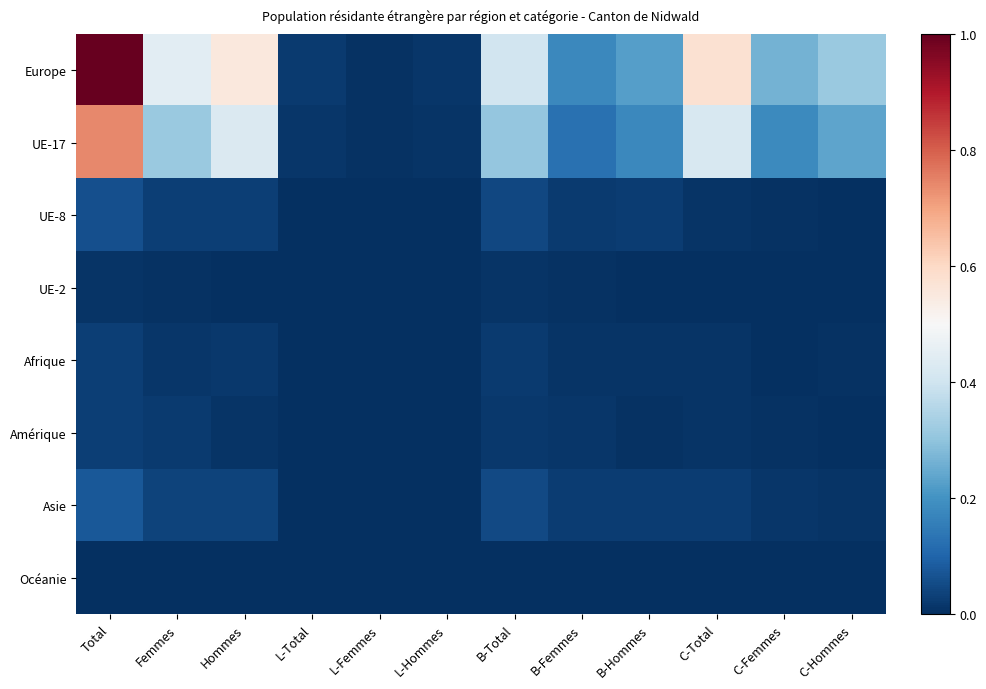

Reading left to right, what are all the values shown in this chart?

Europe: Total=1.0	Femmes=0.4	Hommes=0.6	L-Total=0.0	L-Femmes=0.0	L-Hommes=0.0	B-Total=0.4	B-Femmes=0.2	B-Hommes=0.2	C-Total=0.6	C-Femmes=0.3	C-Hommes=0.3
UE-17: Total=0.7	Femmes=0.3	Hommes=0.4	L-Total=0.0	L-Femmes=0.0	L-Hommes=0.0	B-Total=0.3	B-Femmes=0.1	B-Hommes=0.2	C-Total=0.4	C-Femmes=0.2	C-Hommes=0.2
UE-8: Total=0.1	Femmes=0.0	Hommes=0.0	L-Total=0.0	L-Femmes=0.0	L-Hommes=0.0	B-Total=0.0	B-Femmes=0.0	B-Hommes=0.0	C-Total=0.0	C-Femmes=0.0	C-Hommes=0.0
UE-2: Total=0.0	Femmes=0.0	Hommes=0.0	L-Total=0.0	L-Femmes=0.0	L-Hommes=0.0	B-Total=0.0	B-Femmes=0.0	B-Hommes=0.0	C-Total=0.0	C-Femmes=0.0	C-Hommes=0.0
Afrique: Total=0.0	Femmes=0.0	Hommes=0.0	L-Total=0.0	L-Femmes=0.0	L-Hommes=0.0	B-Total=0.0	B-Femmes=0.0	B-Hommes=0.0	C-Total=0.0	C-Femmes=0.0	C-Hommes=0.0
Amérique: Total=0.0	Femmes=0.0	Hommes=0.0	L-Total=0.0	L-Femmes=0.0	L-Hommes=0.0	B-Total=0.0	B-Femmes=0.0	B-Hommes=0.0	C-Total=0.0	C-Femmes=0.0	C-Hommes=0.0
Asie: Total=0.1	Femmes=0.0	Hommes=0.0	L-Total=0.0	L-Femmes=0.0	L-Hommes=0.0	B-Total=0.0	B-Femmes=0.0	B-Hommes=0.0	C-Total=0.0	C-Femmes=0.0	C-Hommes=0.0
Océanie: Total=0.0	Femmes=0.0	Hommes=0.0	L-Total=0.0	L-Femmes=0.0	L-Hommes=0.0	B-Total=0.0	B-Femmes=0.0	B-Hommes=0.0	C-Total=0.0	C-Femmes=0.0	C-Hommes=0.0